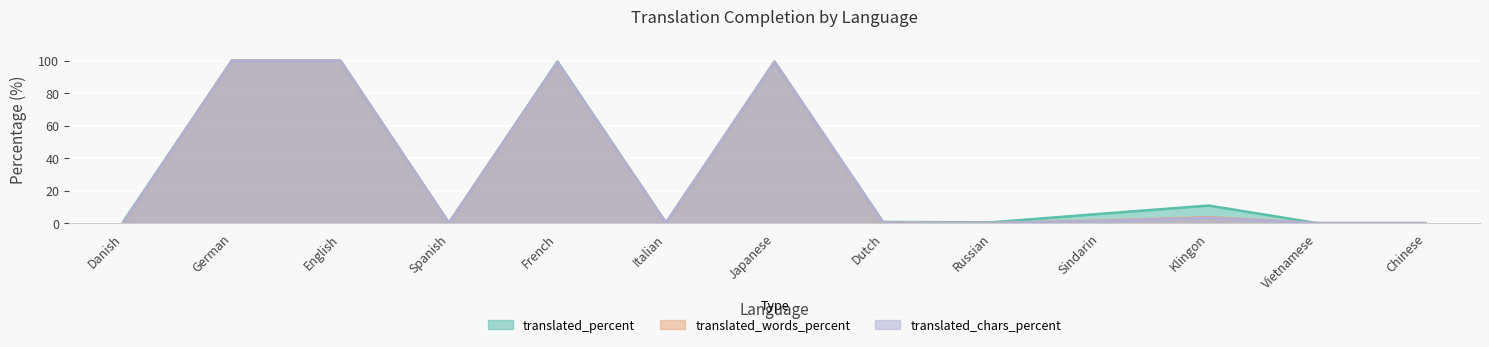

In translated_chars_percent, how many points are lower than both neighbors (excluding endpoints)?

3